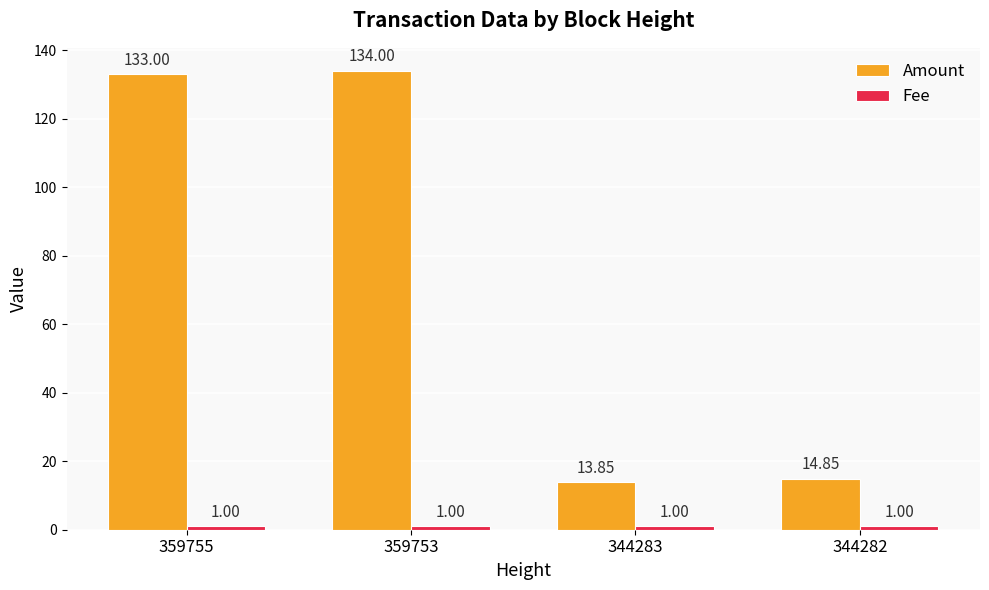

What is the minimum value shown in the chart?

1.0